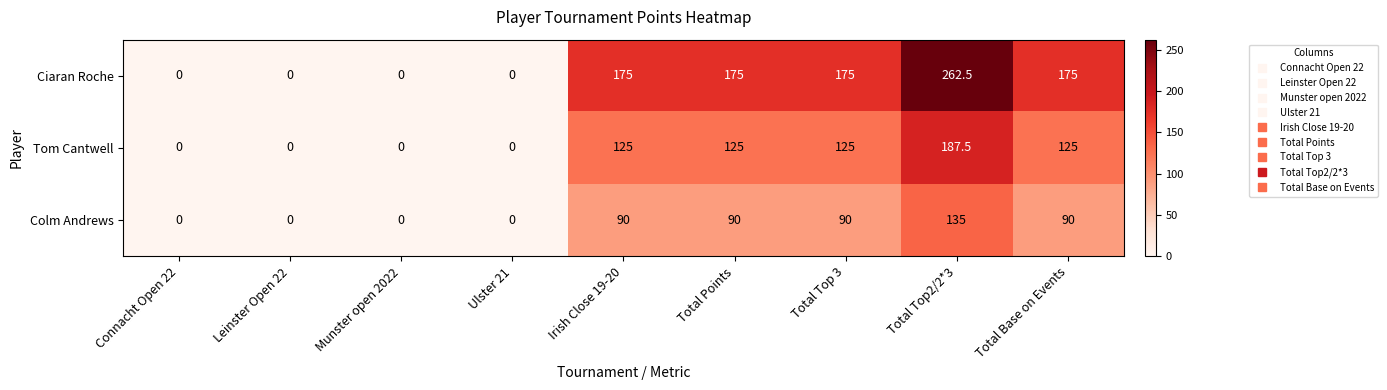

What is the total value across all series at Total Top2/2*3?

585.0